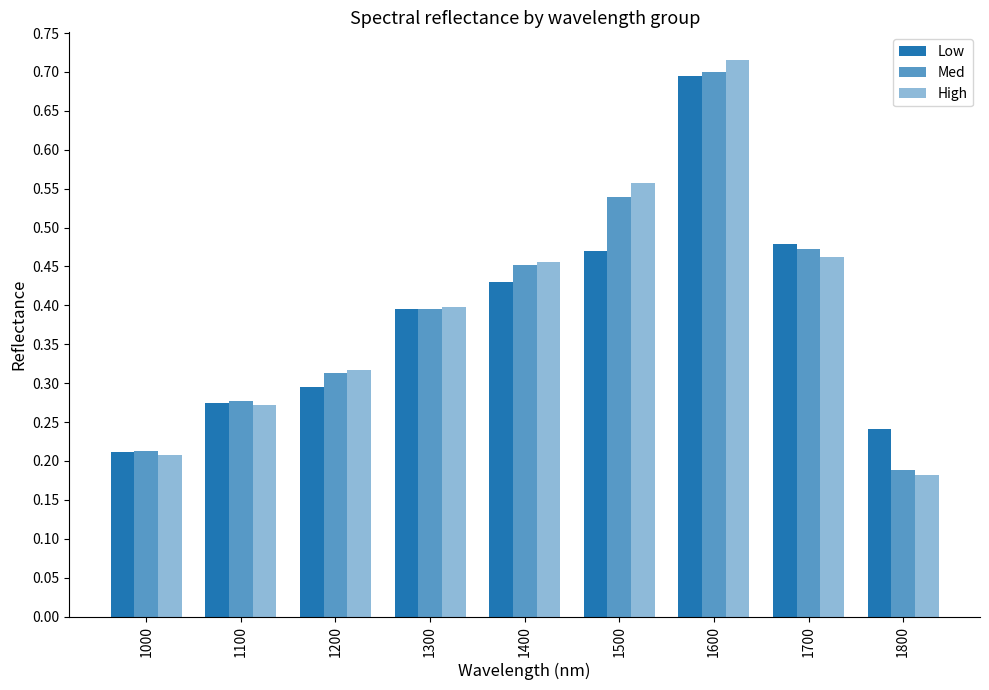

Which series changed the most between 1500 and 1700?

High